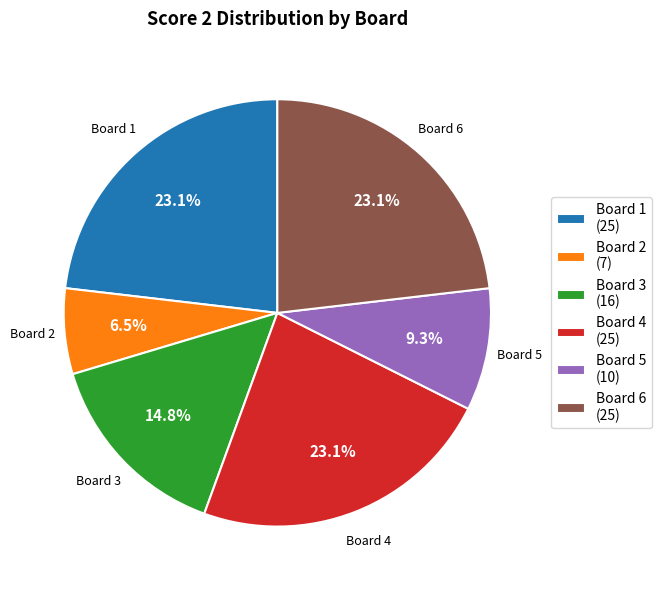

Do Board 1 (25) and Board 5 (10) together represent more than half of the pie?

No